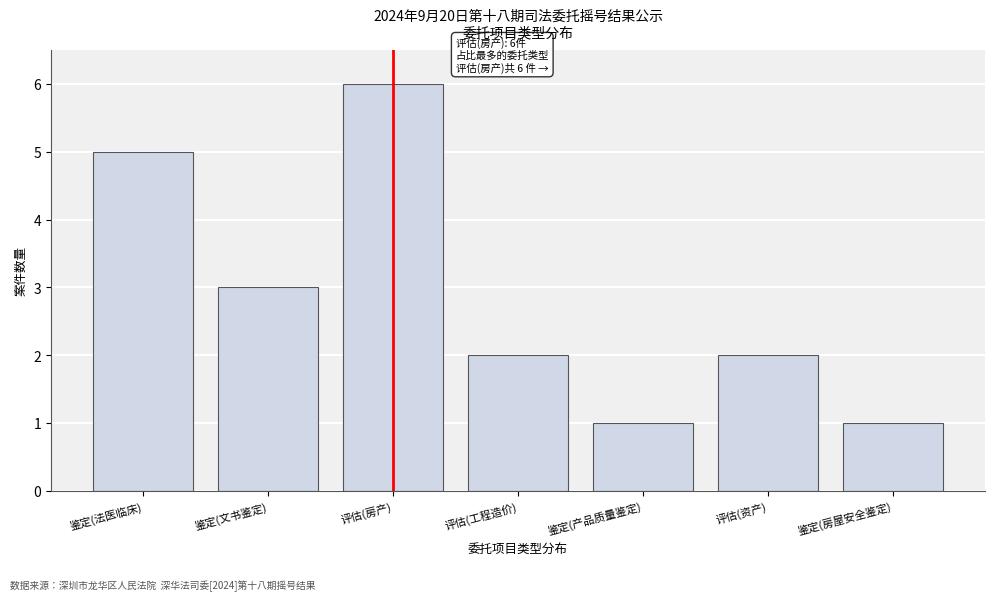

Reading right to left, extract all data points from this chart.

1	2	1	2	6	3	5